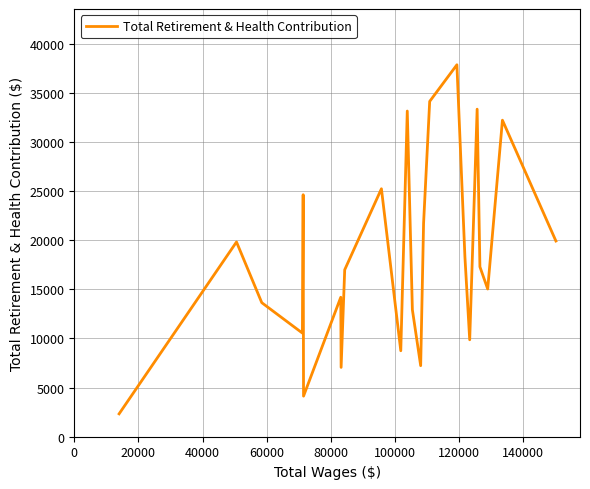

What is the minimum value shown in the chart?

2329